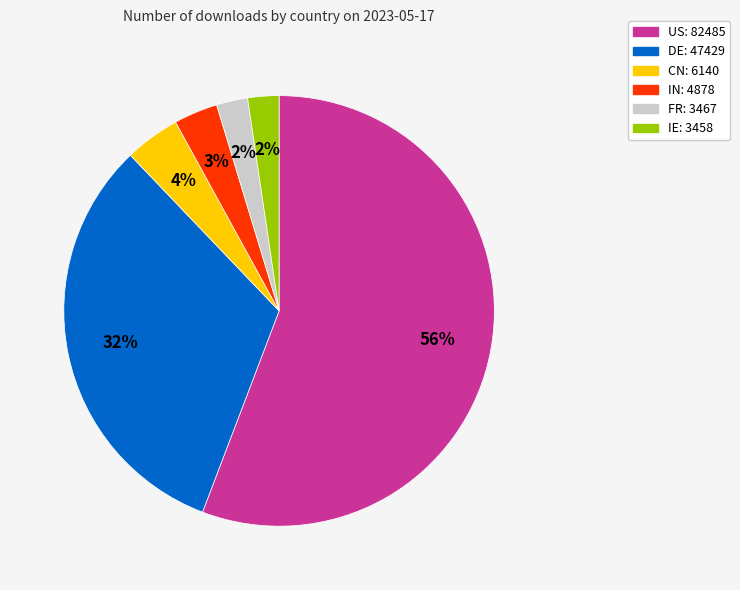

Which has a higher value, CN or IN?

CN